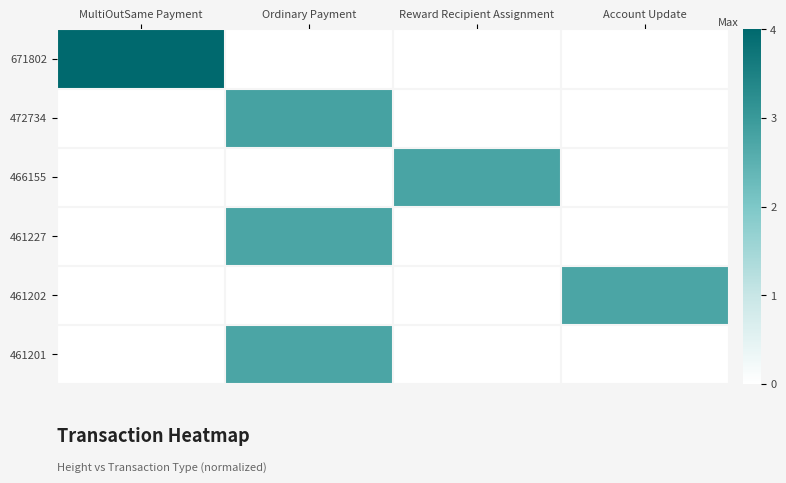

Which has a higher value, Ordinary Payment or Reward Recipient Assignment?

Ordinary Payment